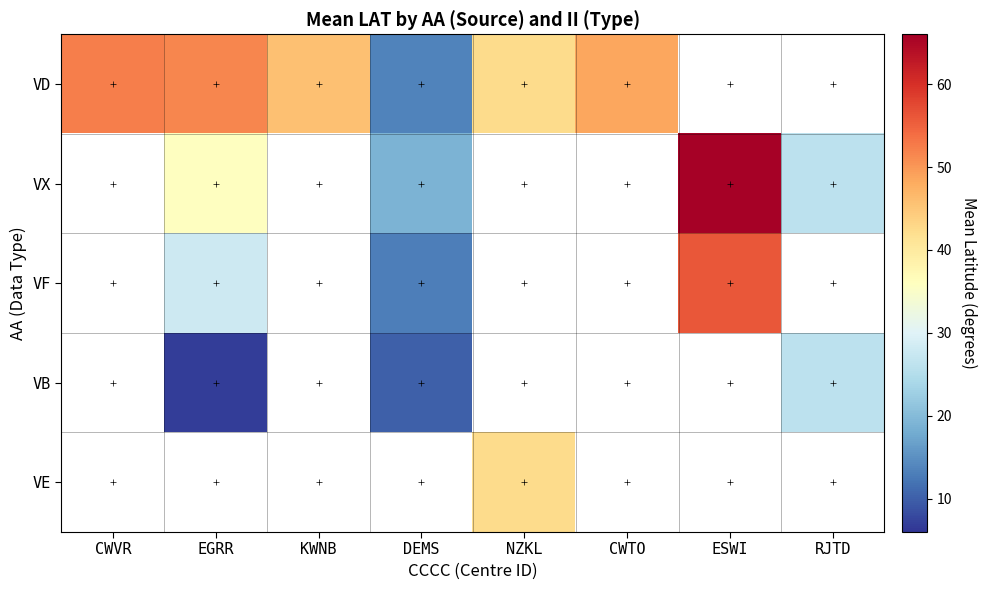

Count the number of categories in the chart.

8